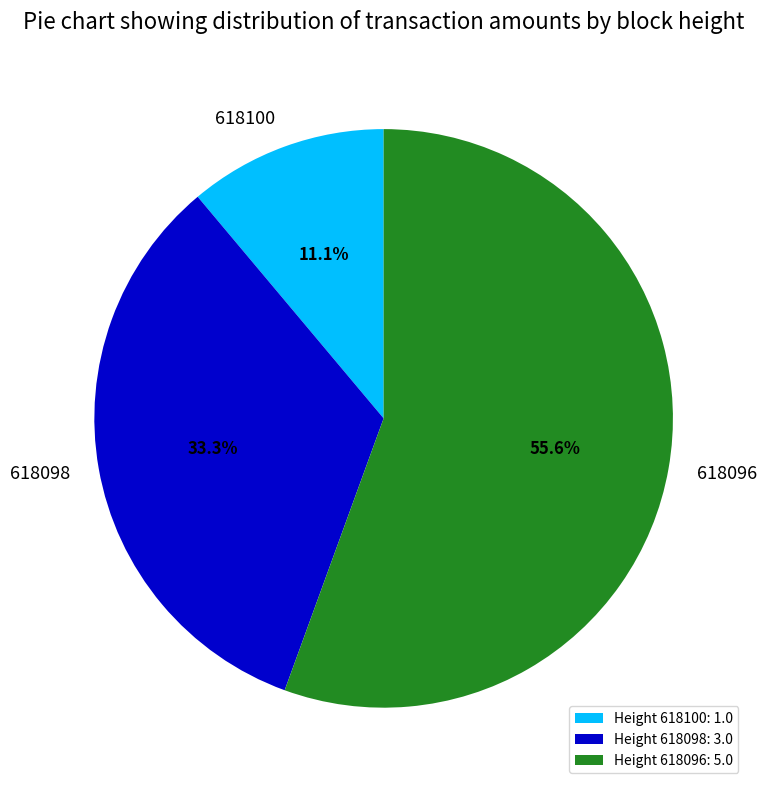

What is the smallest slice in the pie chart?

618100